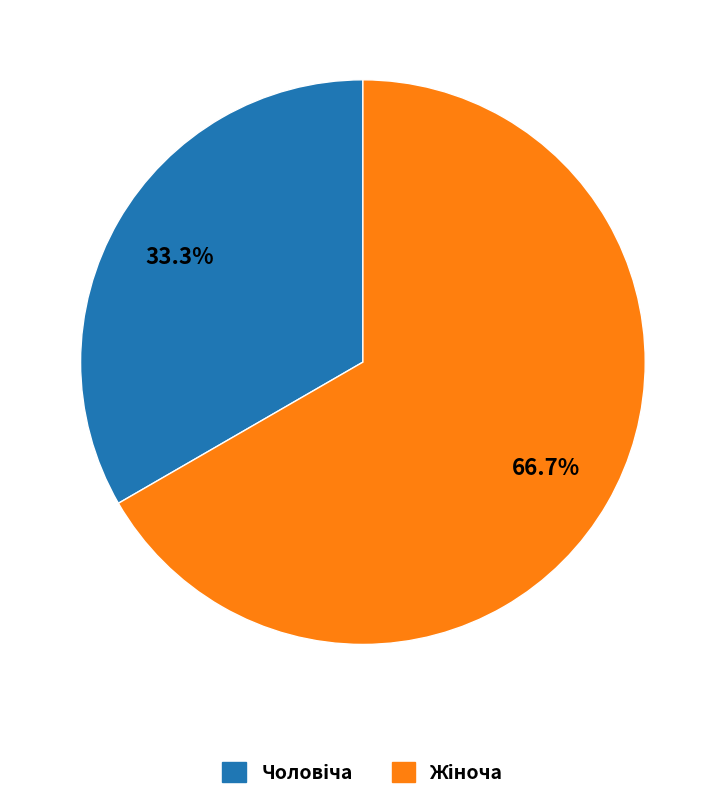

Is there a majority slice in this chart?

Yes